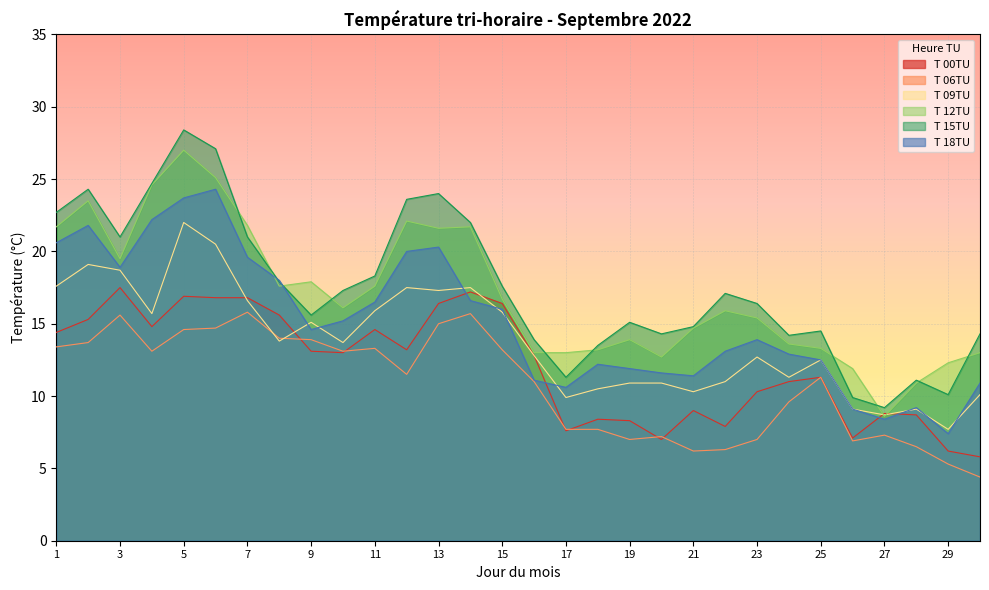

The value of T 00TU at 24 is 11.0. True or false?

True